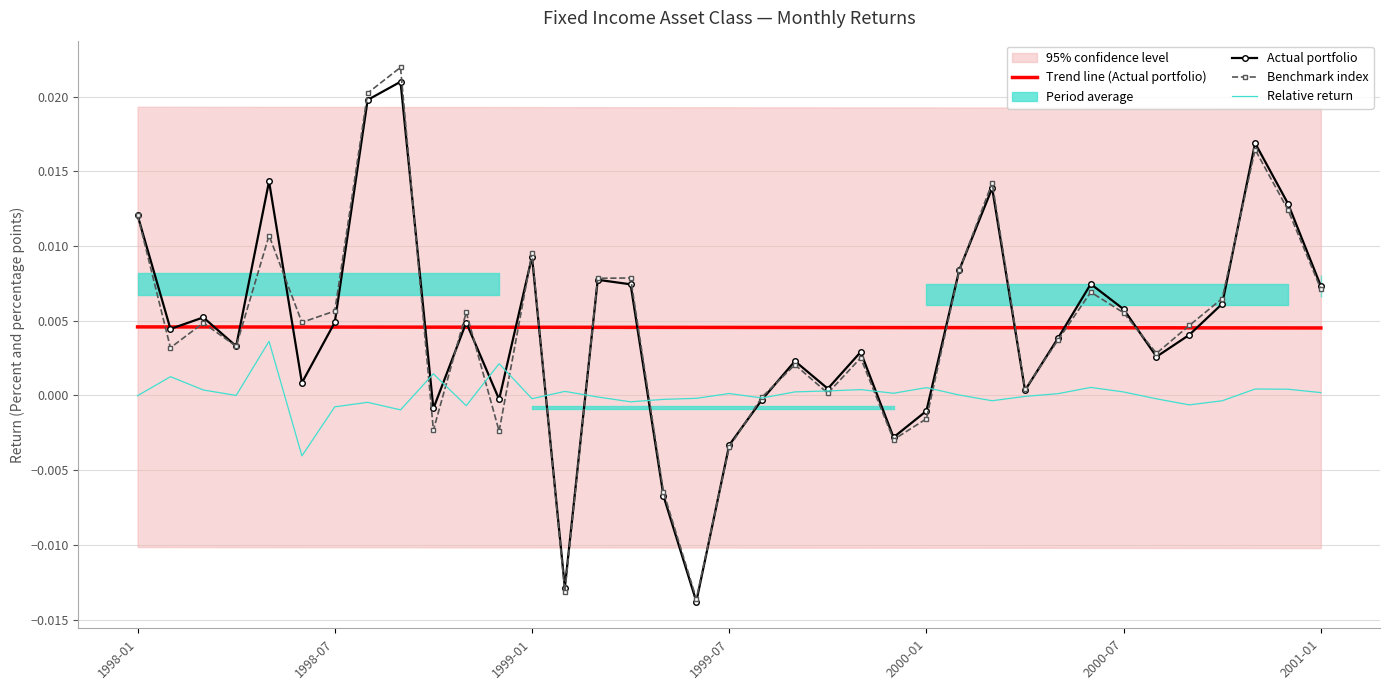

True or false: Trend line (Actual portfolio) has a value of 0.0 at 2000-01.

True